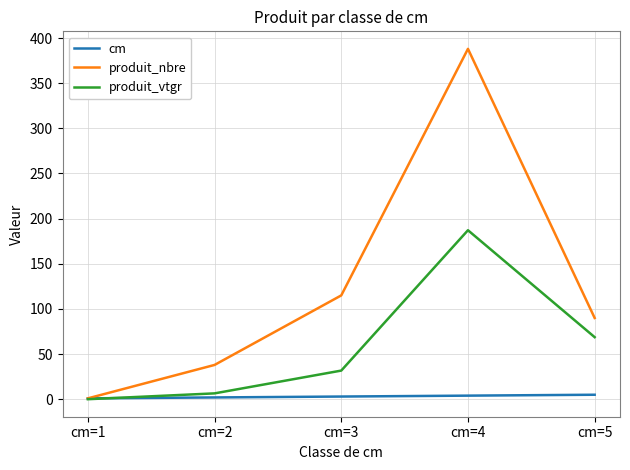

The value of produit_nbre at cm=4 is 166.4. True or false?

False